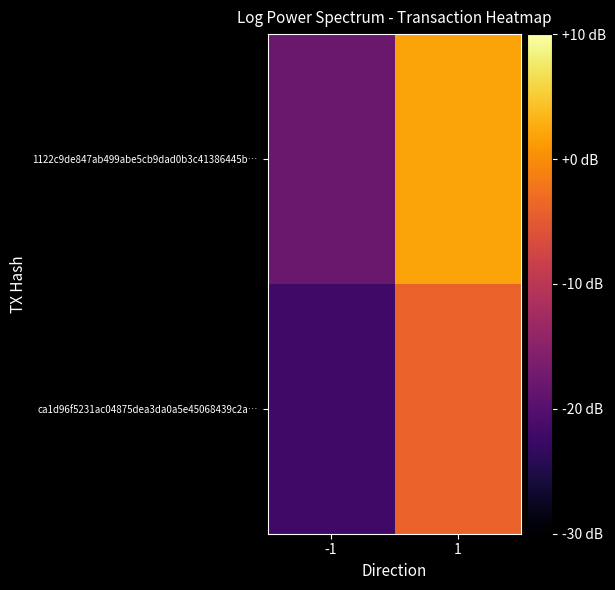

At how many categories does at least one series exceed 0?

2